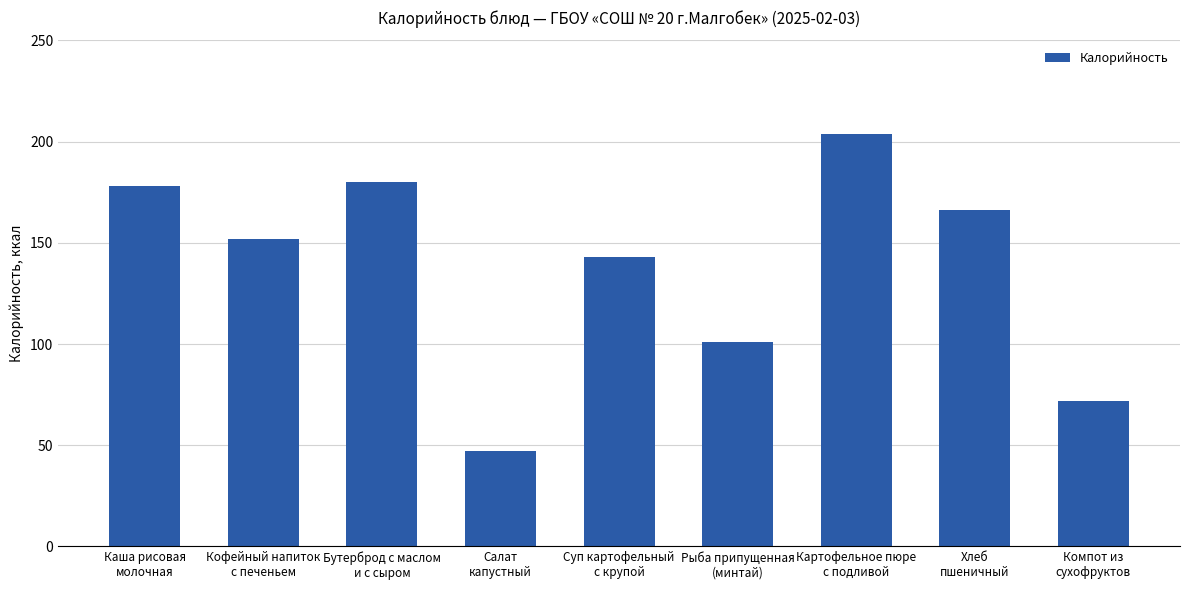

Which has a higher value, Картофельное пюре
с подливой or Компот из
сухофруктов?

Картофельное пюре
с подливой